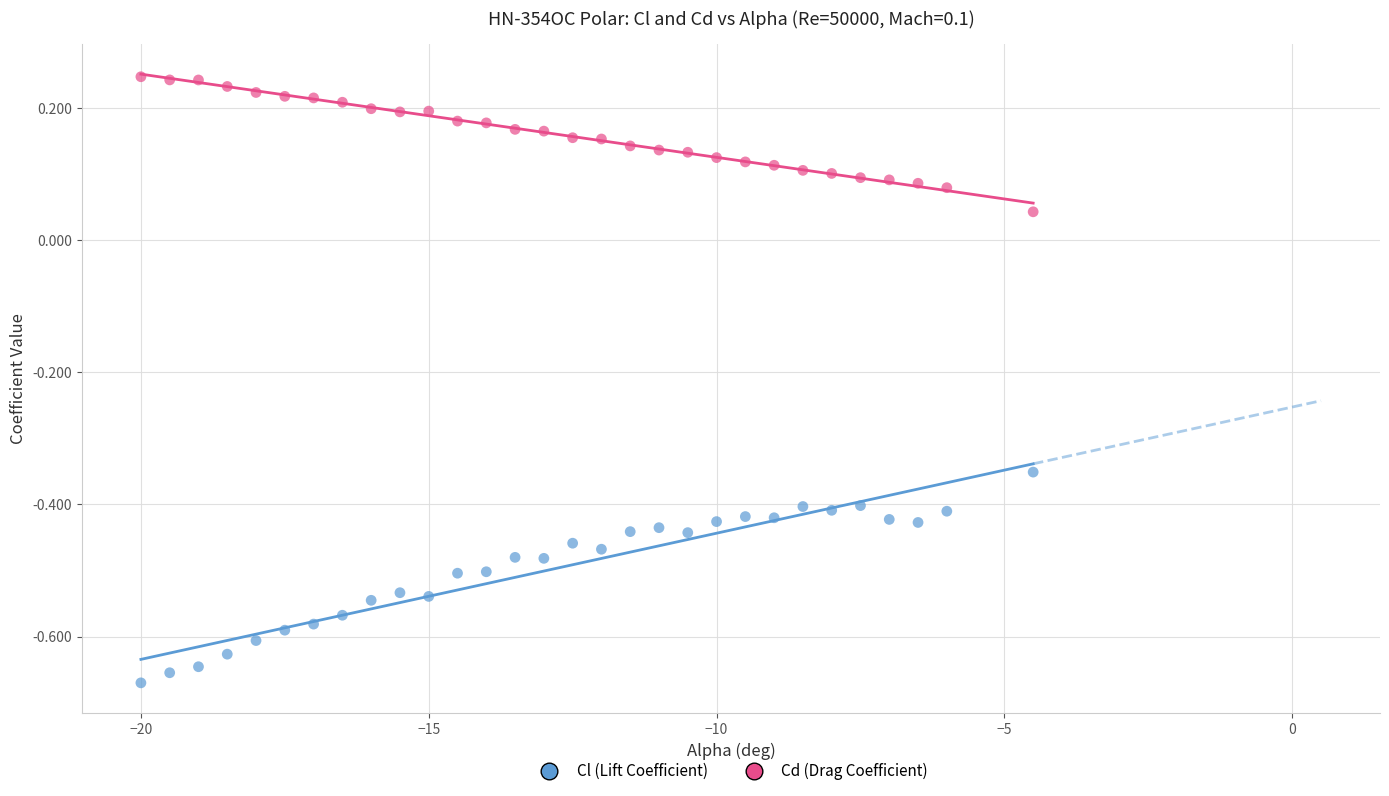

What are all the series names shown in the legend?

Cl (Lift Coefficient), Cd (Drag Coefficient)